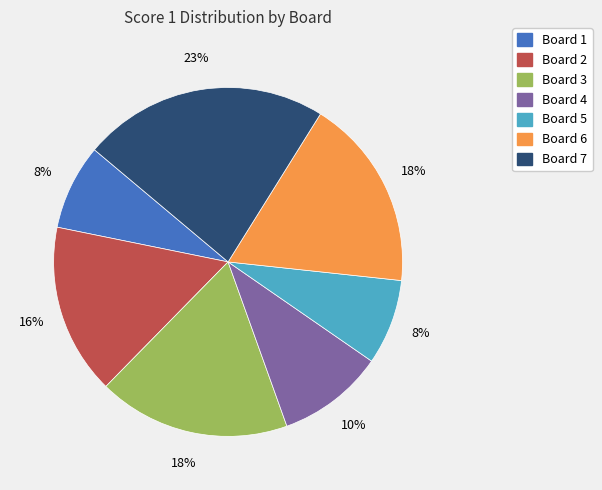

How many segments does this pie chart have?

7